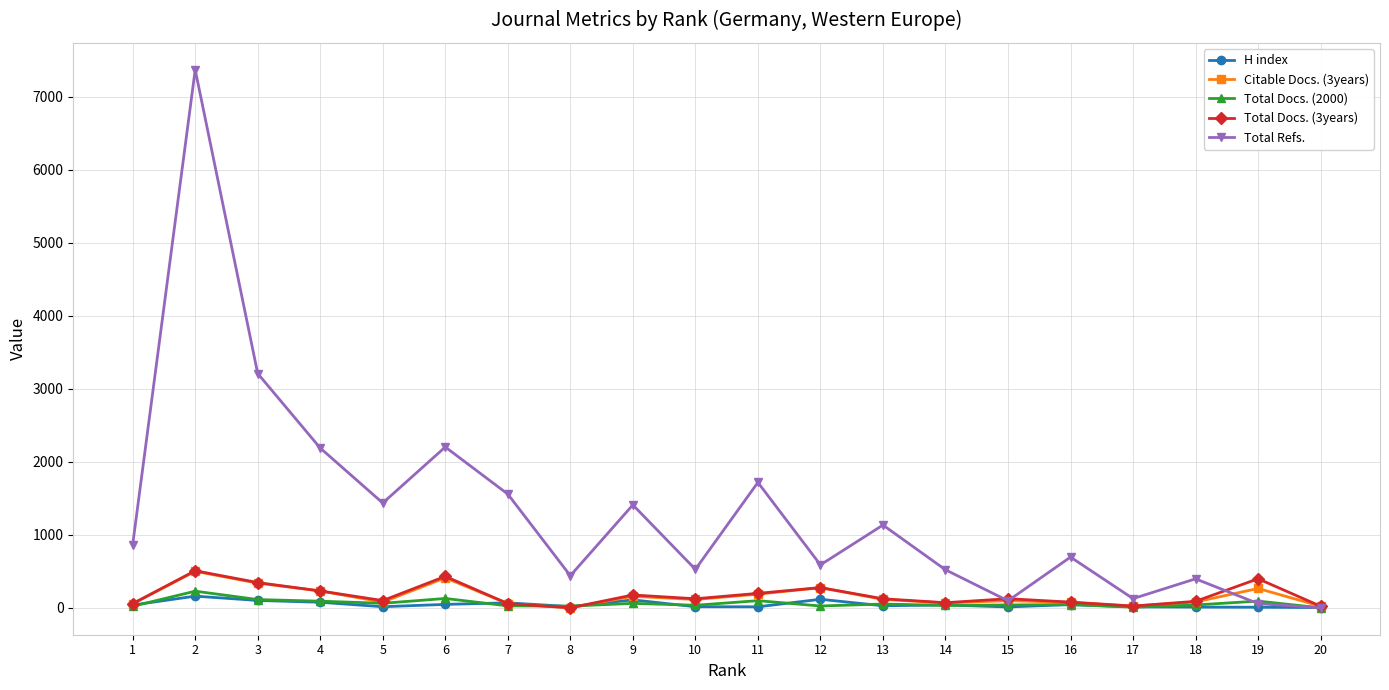

Which series changed the most between 3 and 4?

Total Refs.